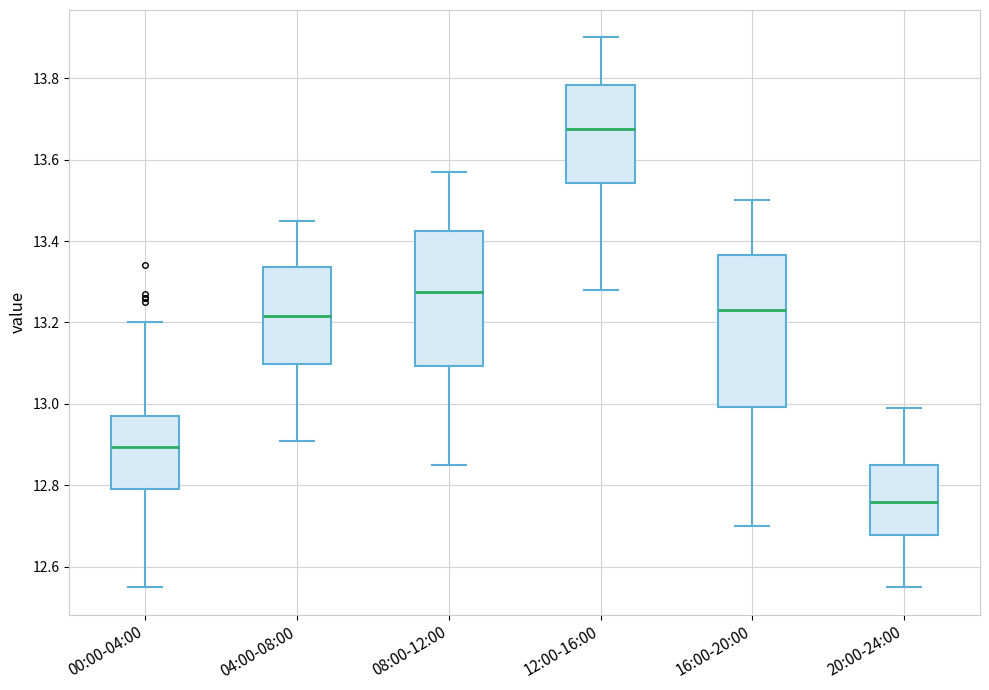

Which box is the tallest, from its lower edge to its upper edge?

16:00-20:00